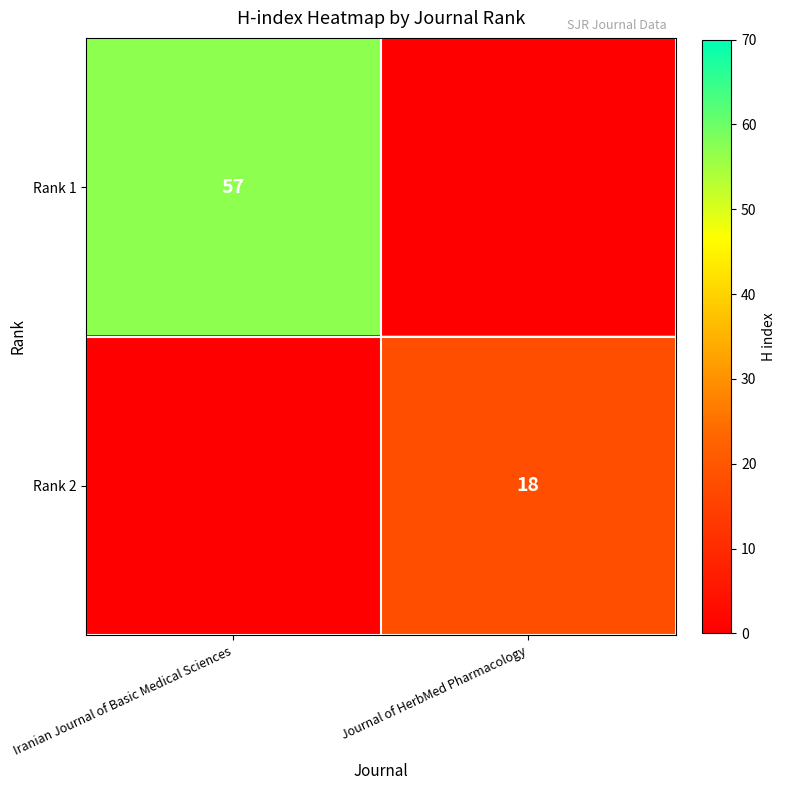

How many series are shown in this chart?

2